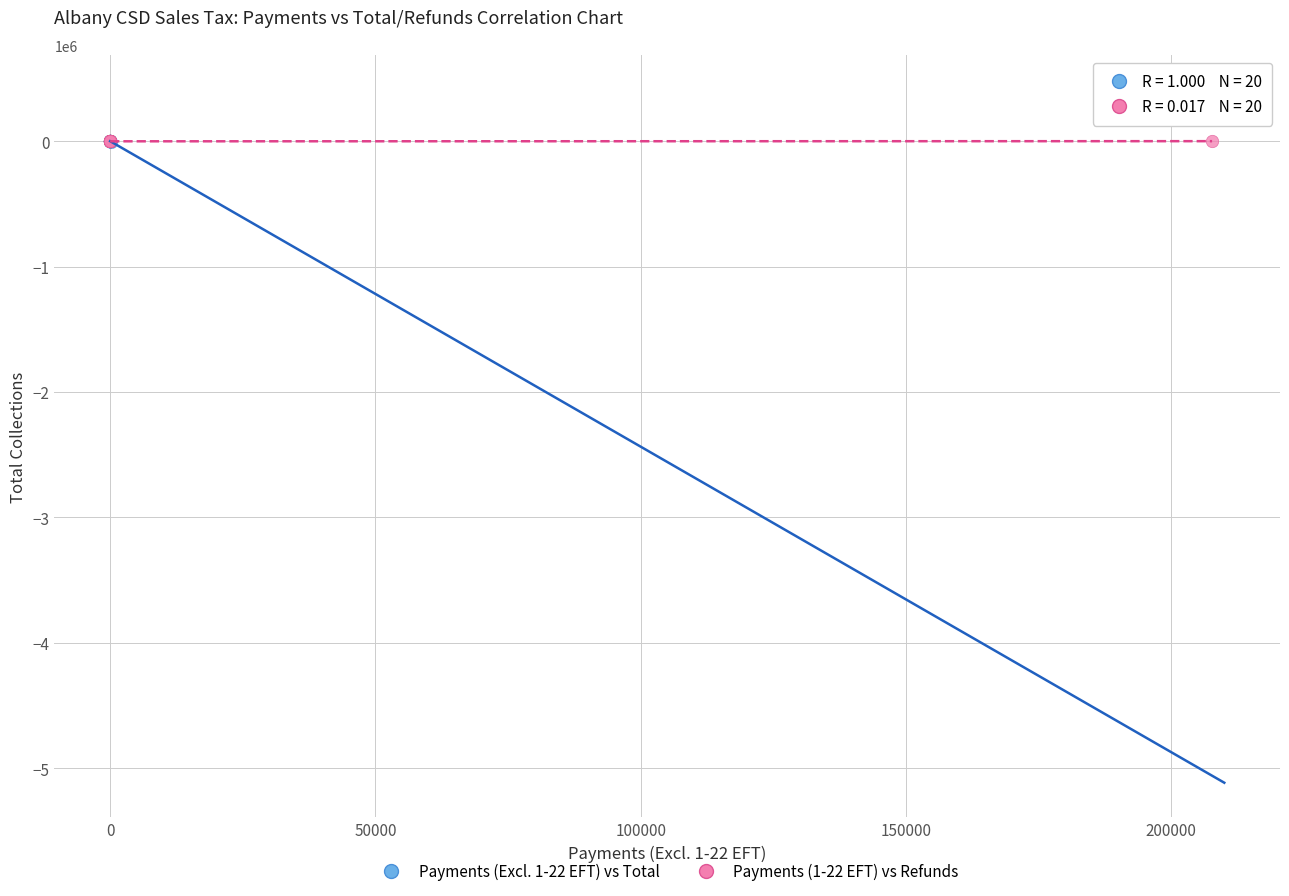

Which series has the widest spread of Y values?

Payments (Excl. 1-22 EFT) vs Total